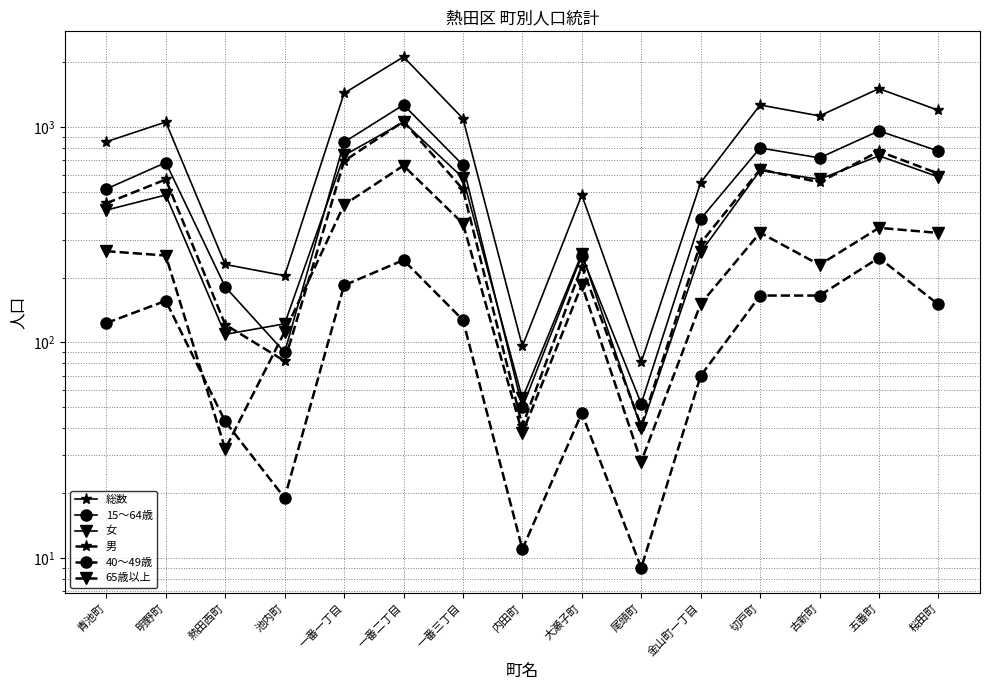

What is the label of the 4th point from the left?

池内町